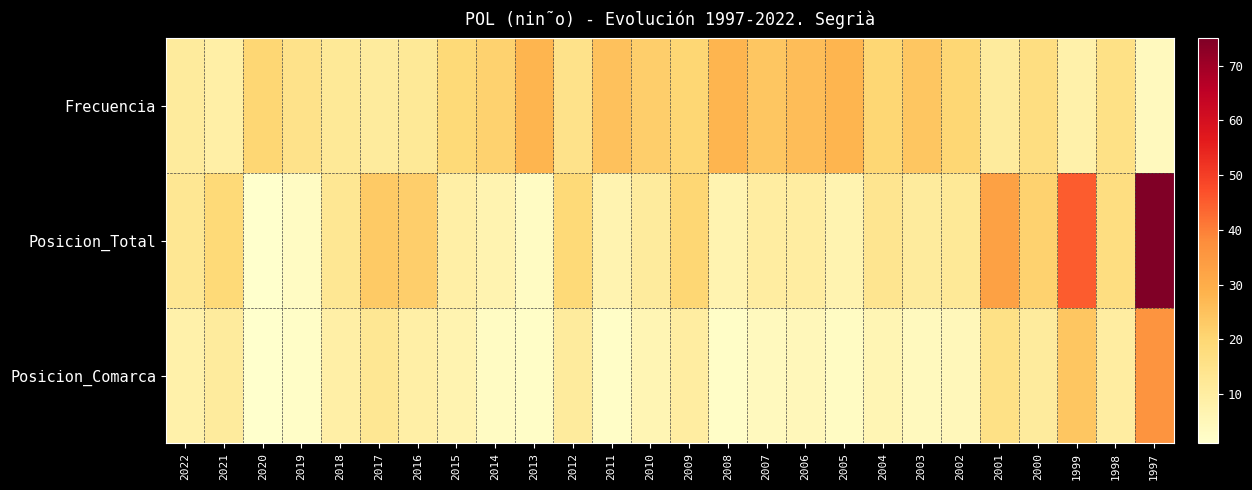

Which series has the largest total across all categories?

Frecuencia